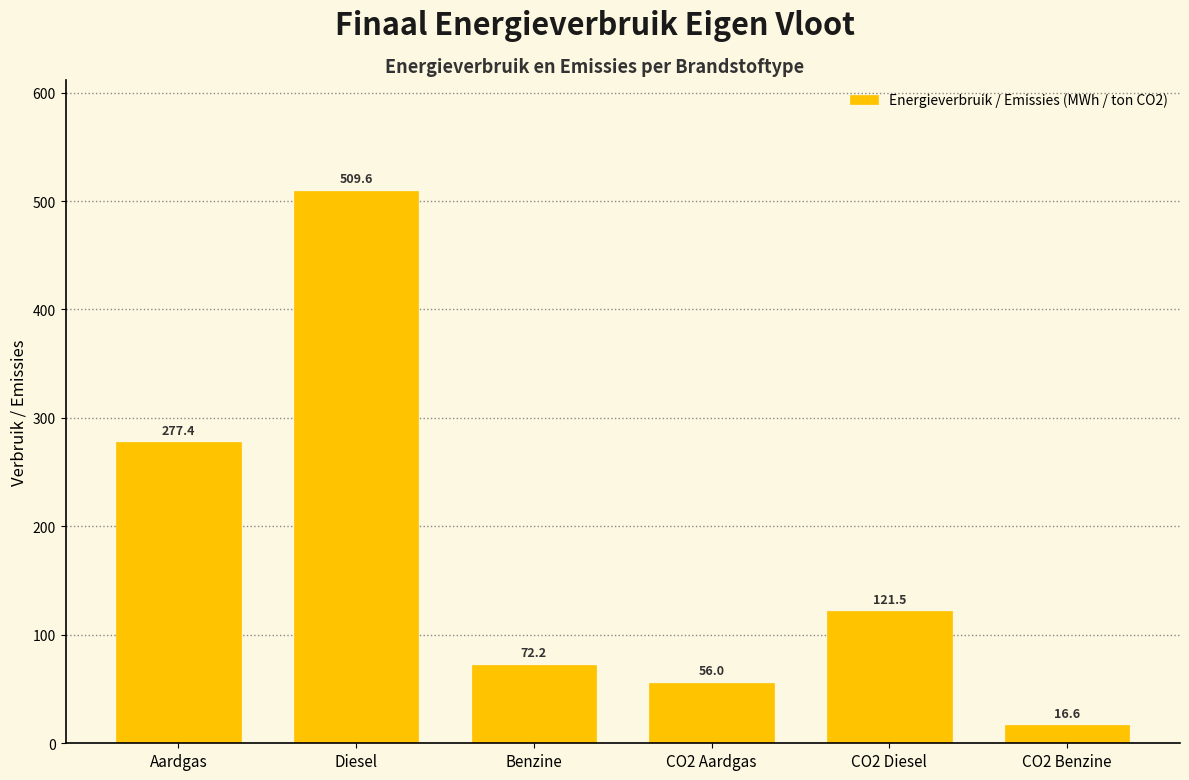

Reading left to right, what are all the values shown in this chart?

277.4	509.6	72.2	56.0	121.5	16.6